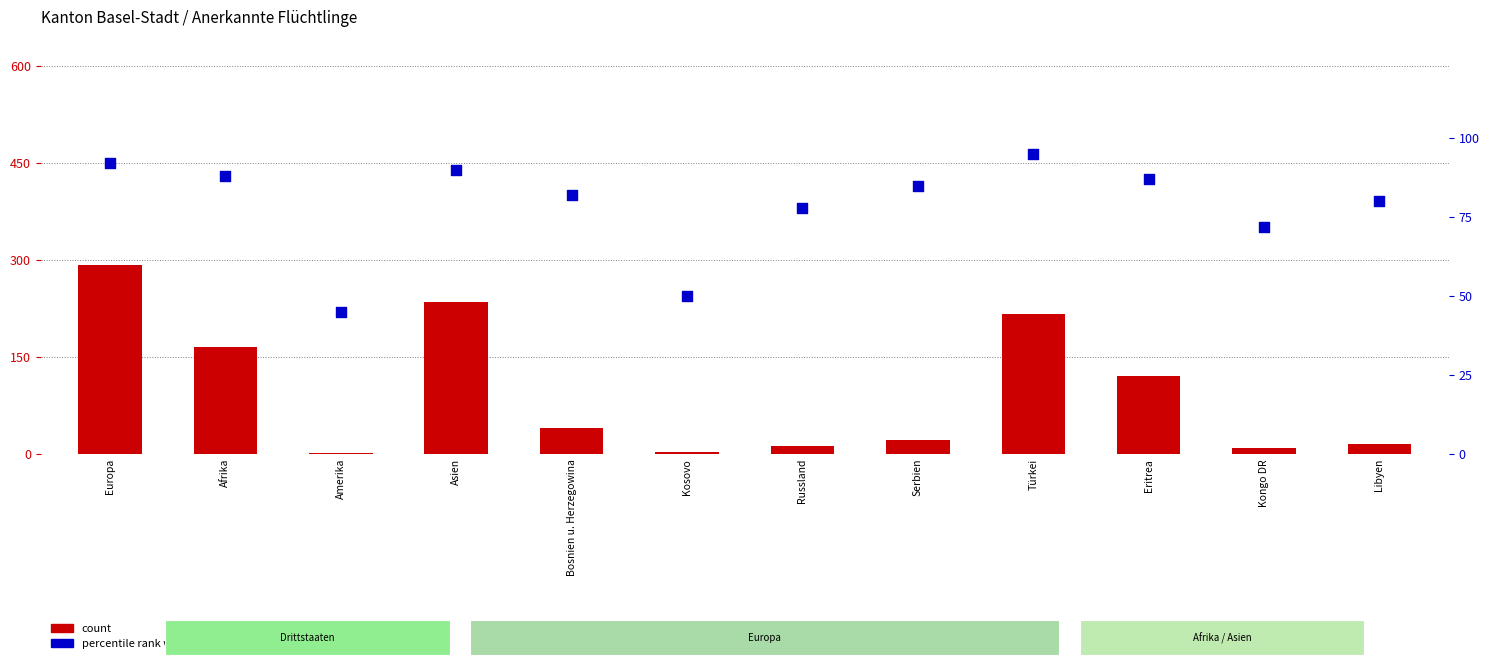

Which series contains the lowest Y value?

count